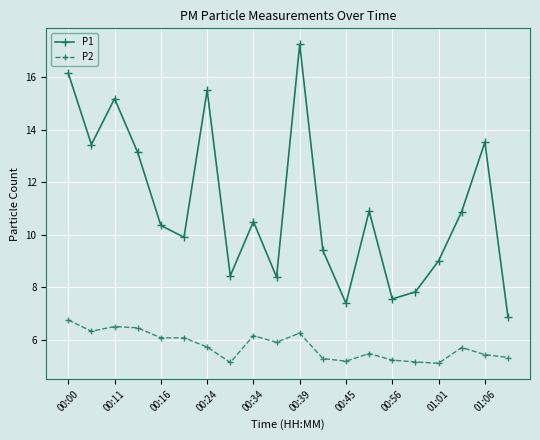

How many series are shown in this chart?

2